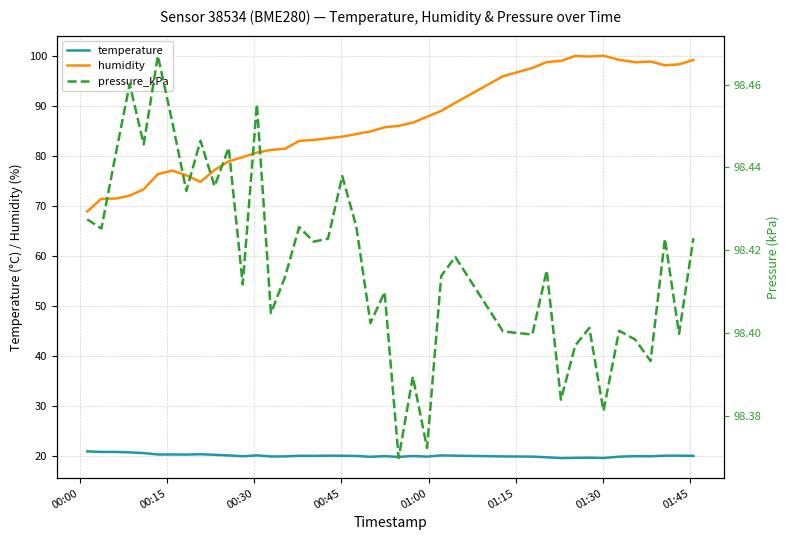

What is the lowest value of the pressure_kPa series?

98.4